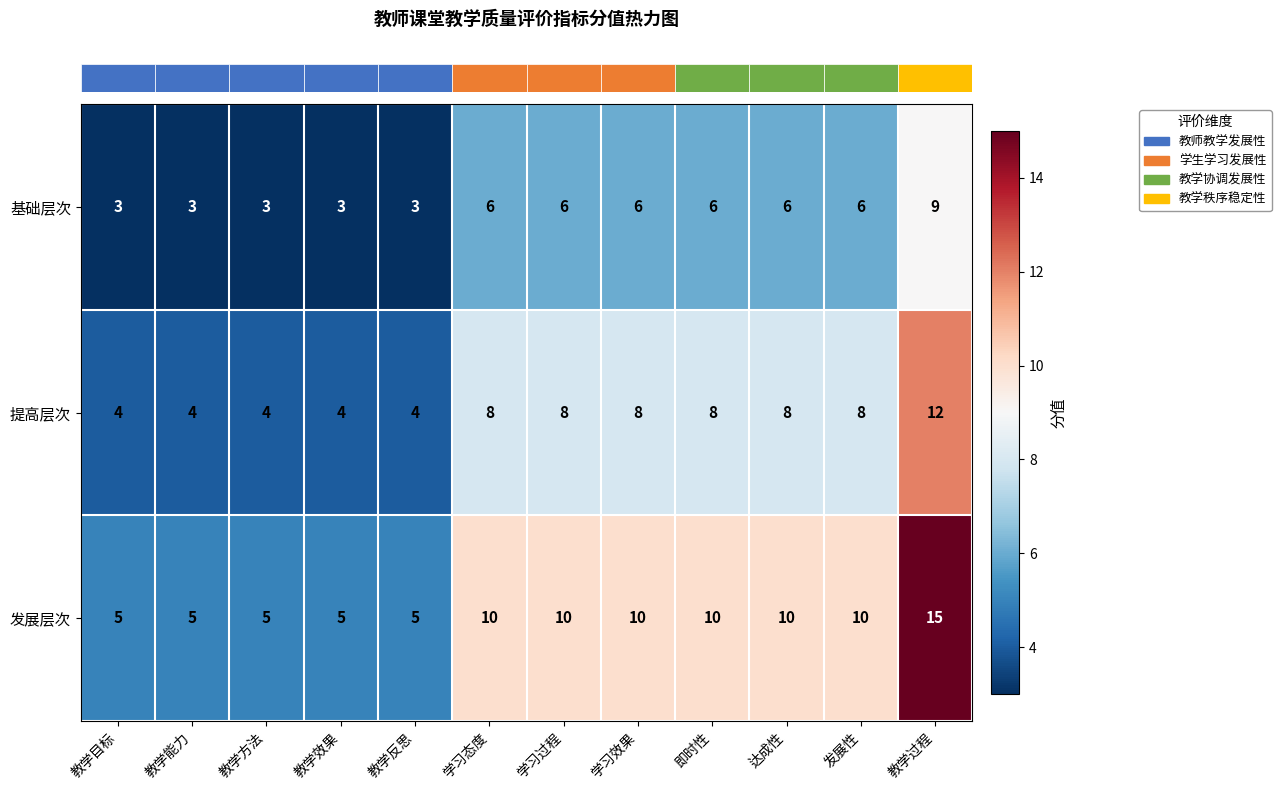

List the series in order of their overall mean, lowest first.

基础层次, 提高层次, 发展层次